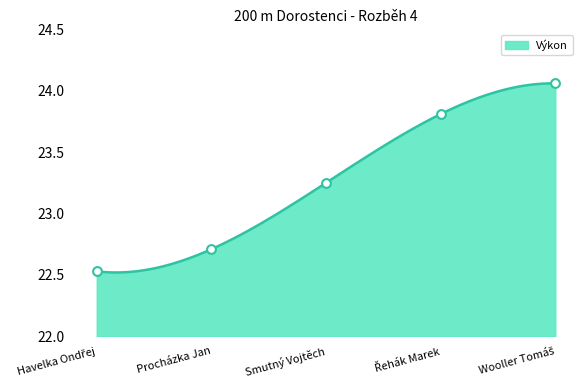

Approximately how many times larger is the value at Wooller Tomáš compared to Procházka Jan?

1.1